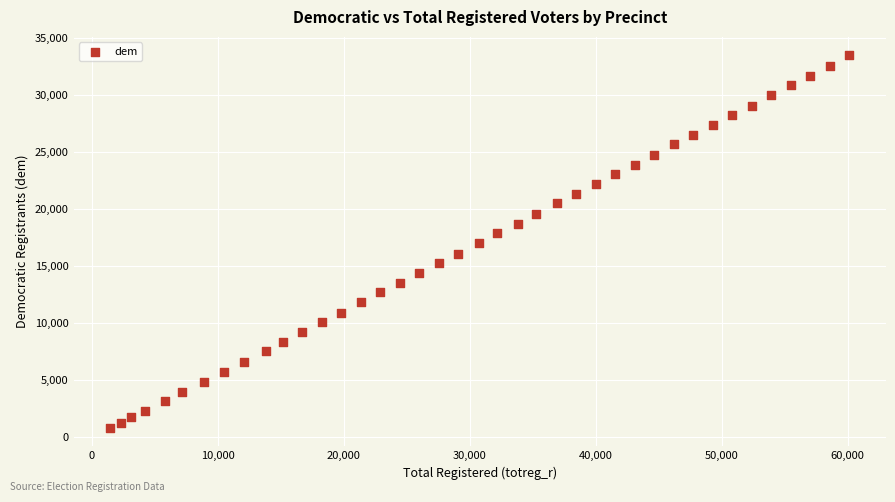

What is the range of Y values (max minus min)?

32700